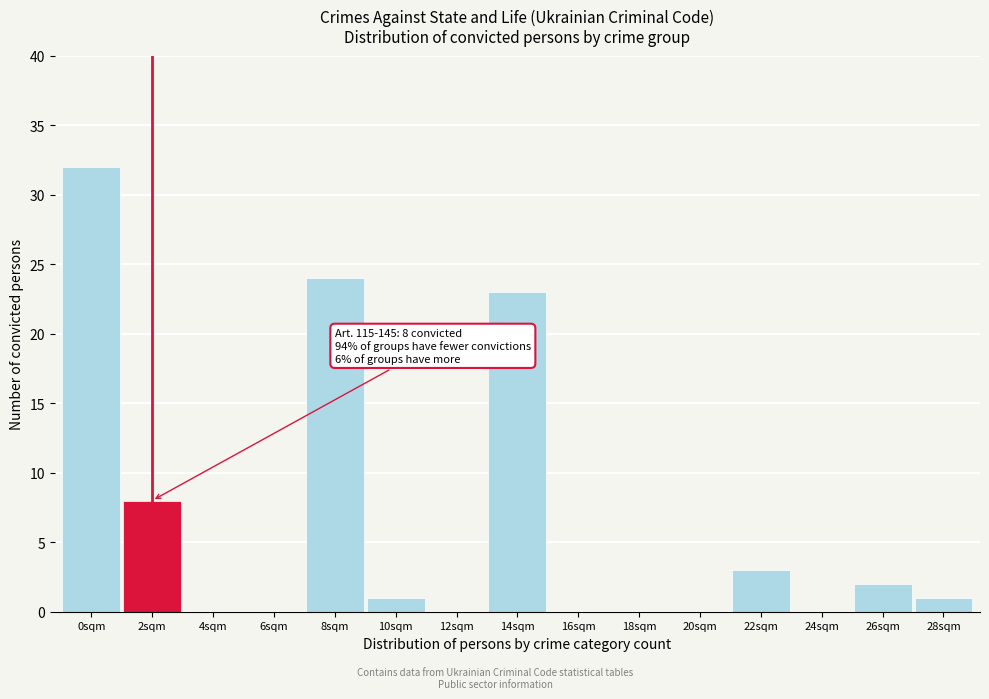

Reading left to right, transcribe all the data shown in this chart.

0sqm=32	2sqm=8	4sqm=0	6sqm=0	8sqm=24	10sqm=1	12sqm=0	14sqm=23	16sqm=0	18sqm=0	20sqm=0	22sqm=3	24sqm=0	26sqm=2	28sqm=1